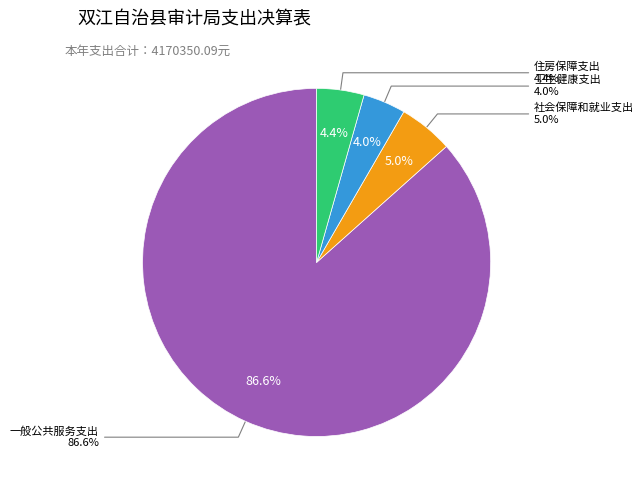

Do 一般公共服务支出 and 社会保障和就业支出 together represent more than half of the pie?

Yes